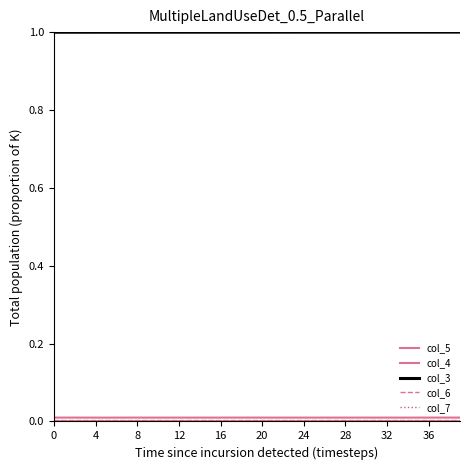

What is the label of the 11th point from the right?

29